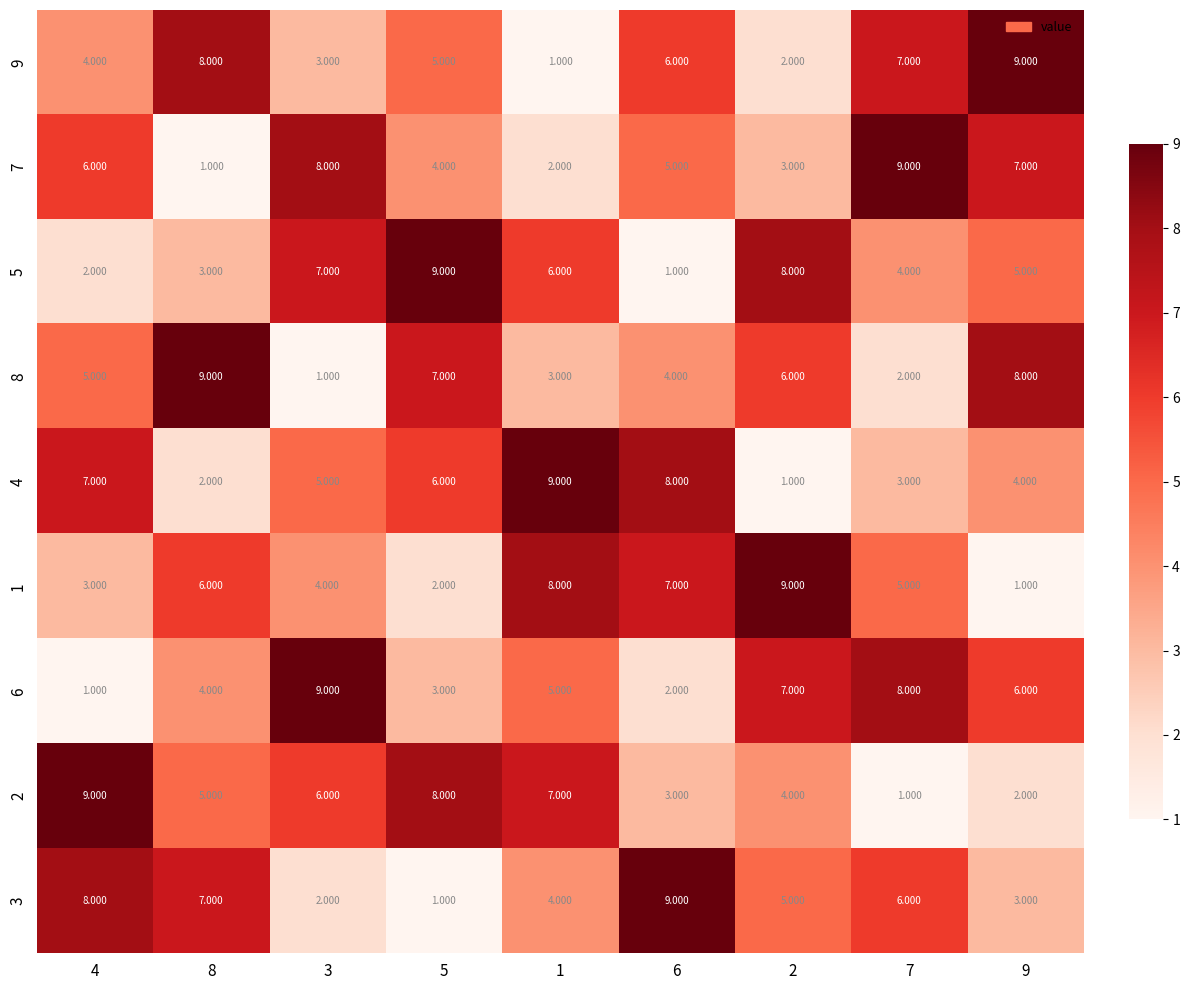

How many categories are shown in the chart?

9